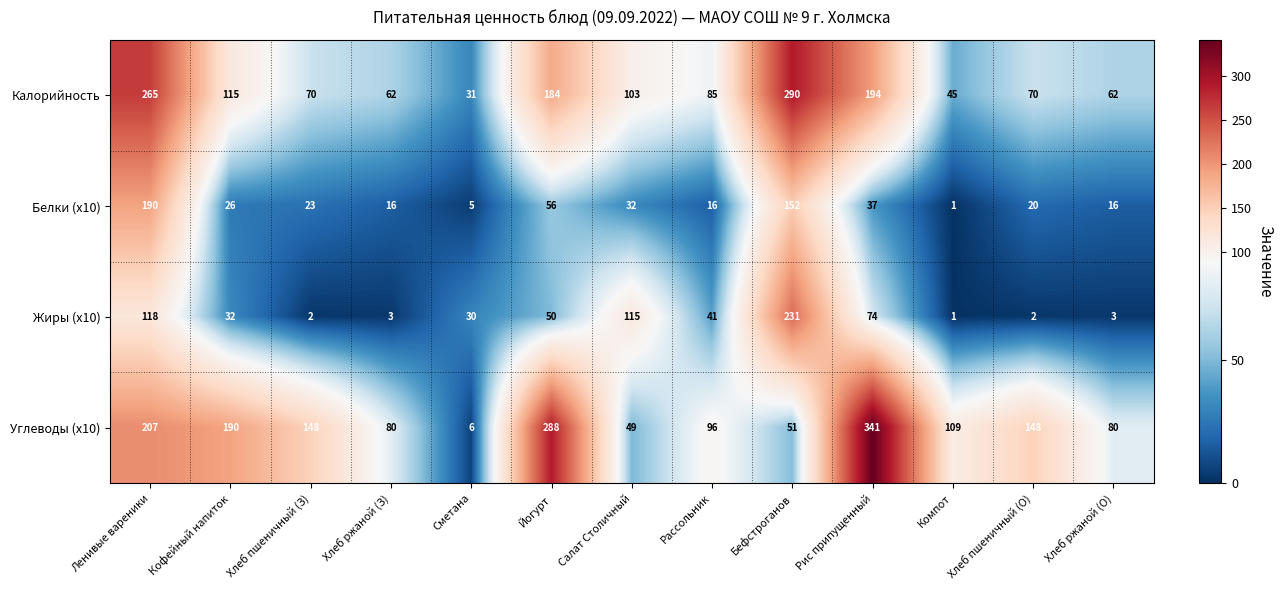

What is the difference between the second highest and second lowest values in the Белки (x10) series?

147